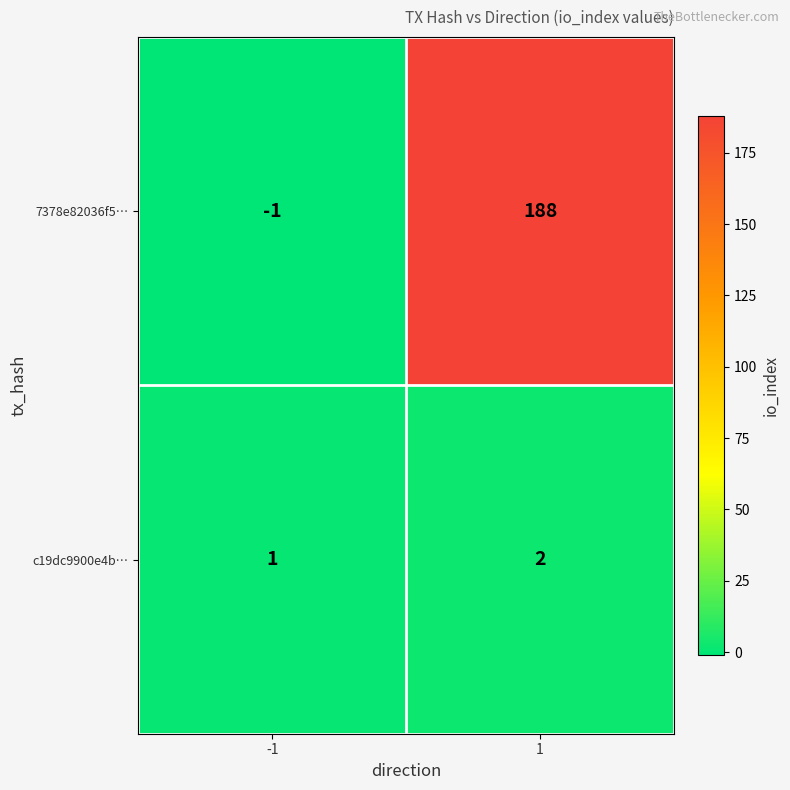

Reading left to right, extract all data points from this chart.

7378e82036f5…: -1	188
c19dc9900e4b…: 1	2